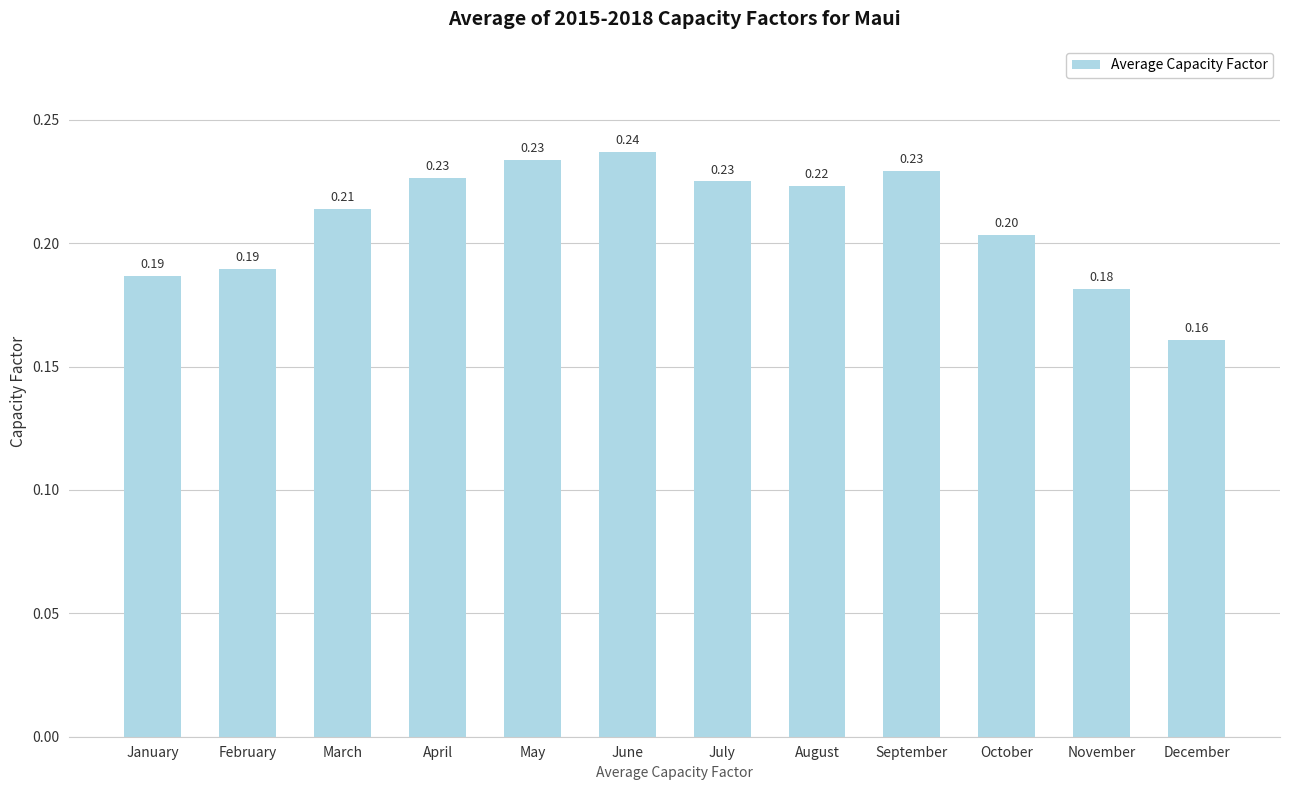

Where is the data nearest to the value 0?

December